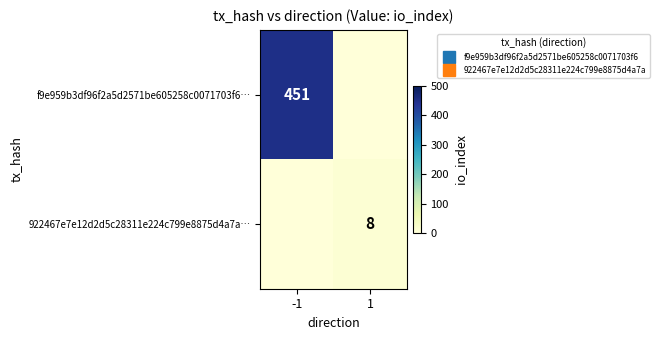

Is it true that 922467e7e12d2d5c28311e224c799e8875d4a7a… equals 0 at -1?

True